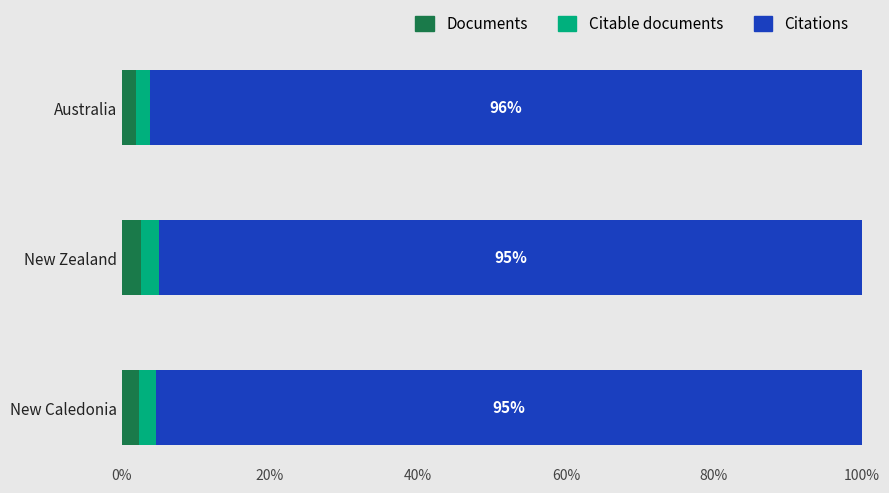

What are all the series names shown in the legend?

Documents, Citable documents, Citations